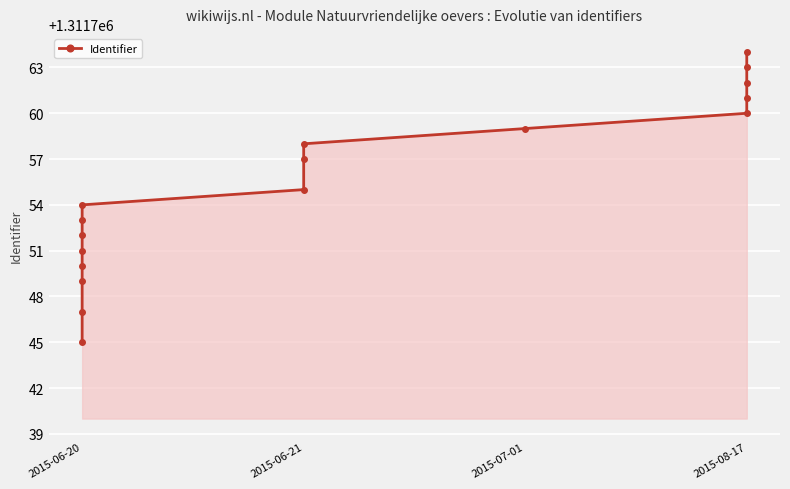

True or false: the data has more than 1 interior local peaks.

False